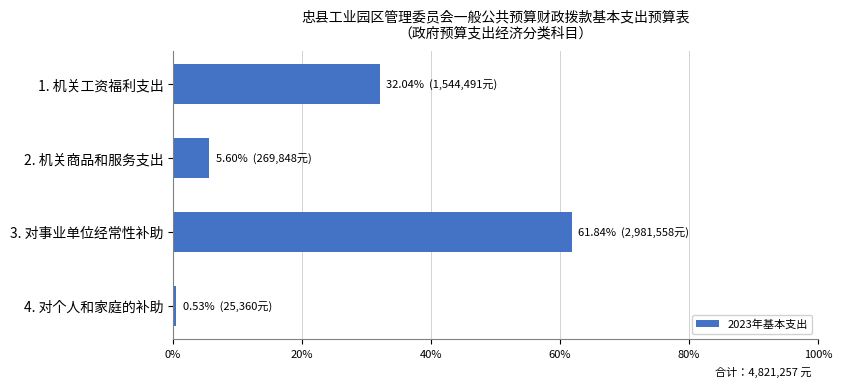

Between 3. 对事业单位经常性补助 and 1. 机关工资福利支出, which is larger?

3. 对事业单位经常性补助